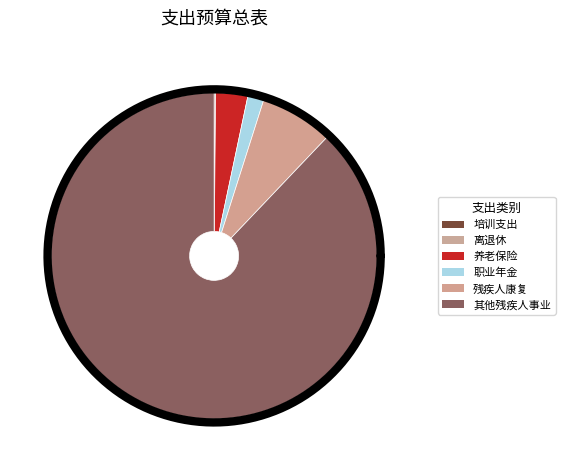

Count the number of slices in the pie.

6